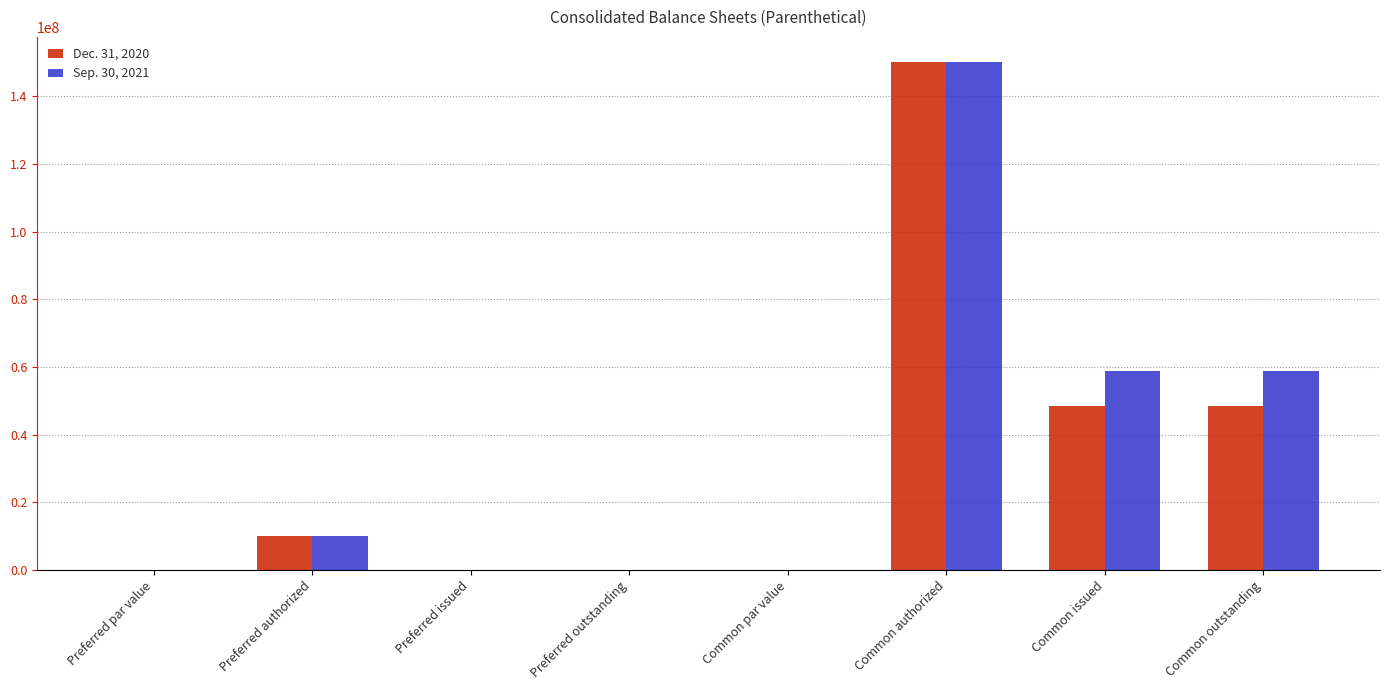

Which series changed the most between Preferred outstanding and Common outstanding?

Sep. 30, 2021